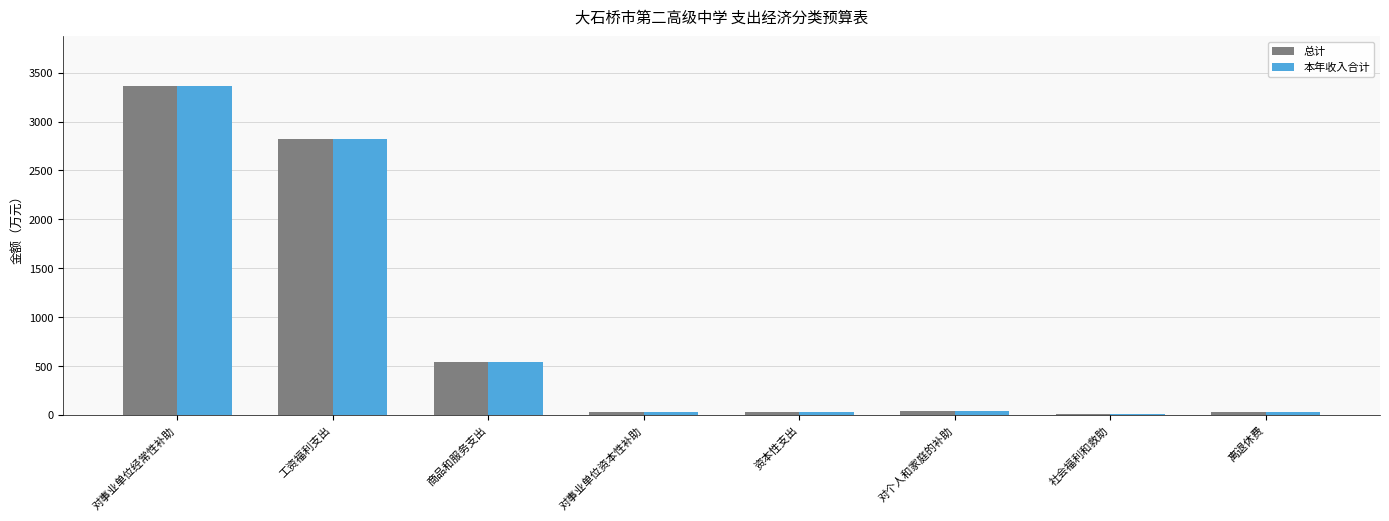

Is it true that 本年收入合计 equals 41.2 at 对个人和家庭的补助?

True